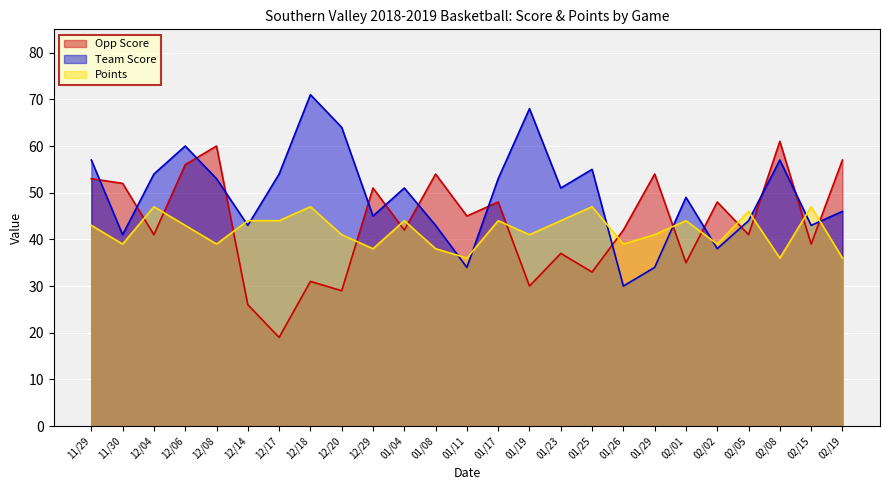

Count the number of categories in the chart.

25